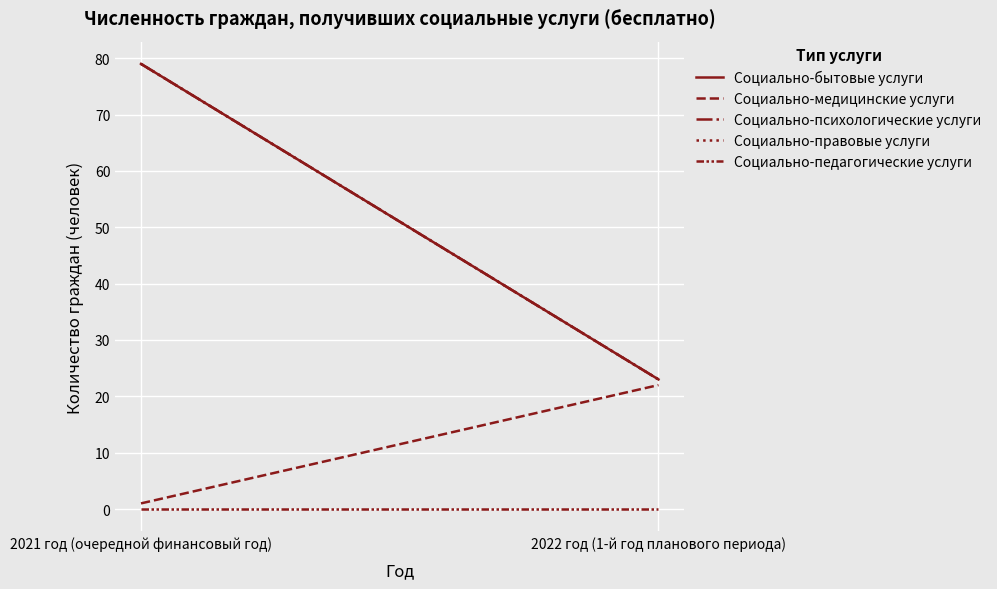

Rank the categories by Социально-правовые услуги value from lowest to highest.

2022 год (1-й год планового периода), 2021 год (очередной финансовый год)